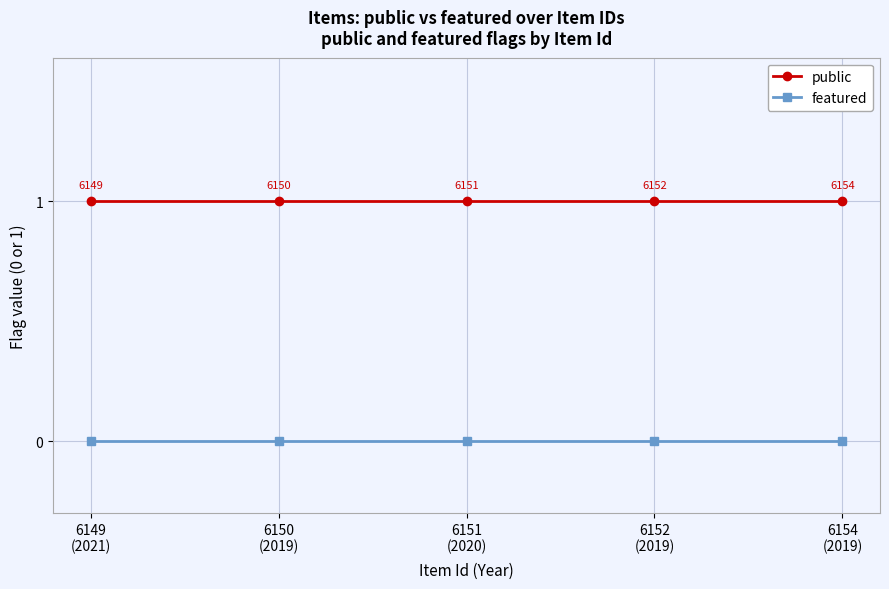

List the series in order of their peak value, highest first.

public, featured